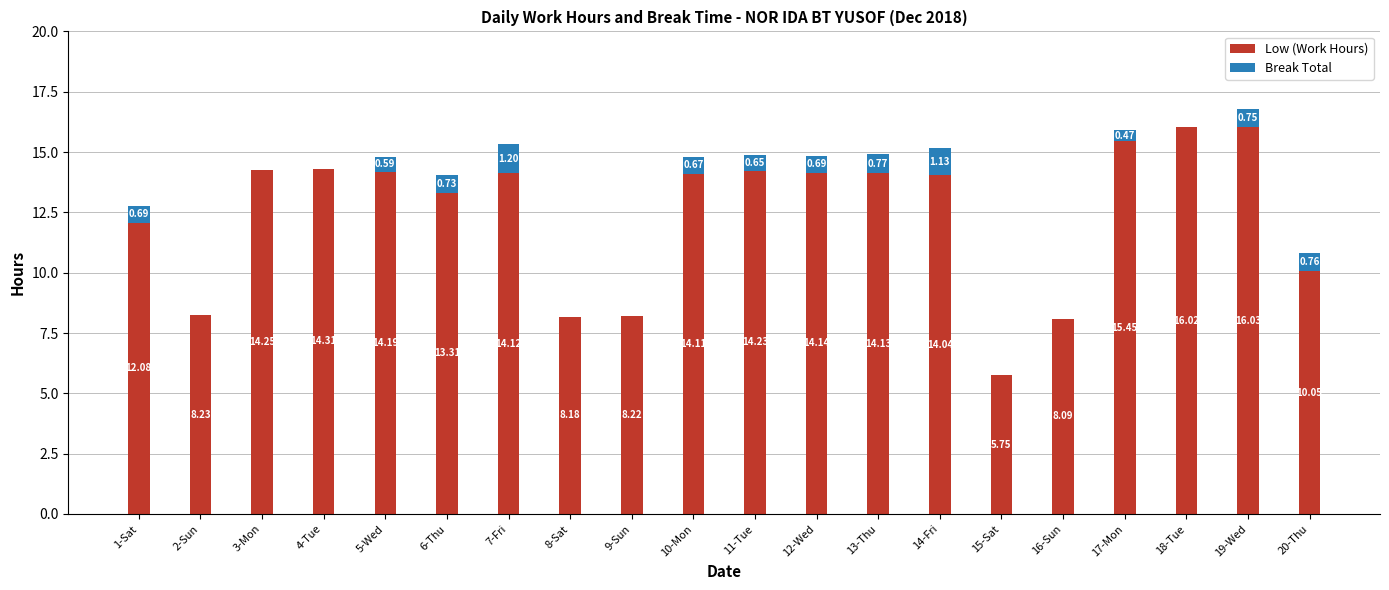

What is the total value across all series at 20-Thu?

10.8